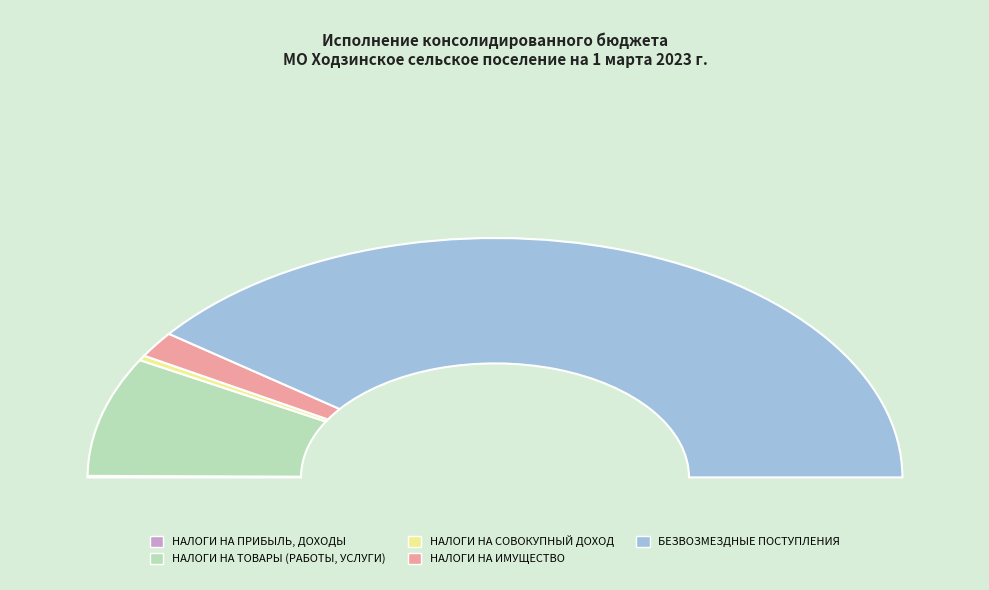

Does НАЛОГИ НА ИМУЩЕСТВО represent more than half of the total?

No